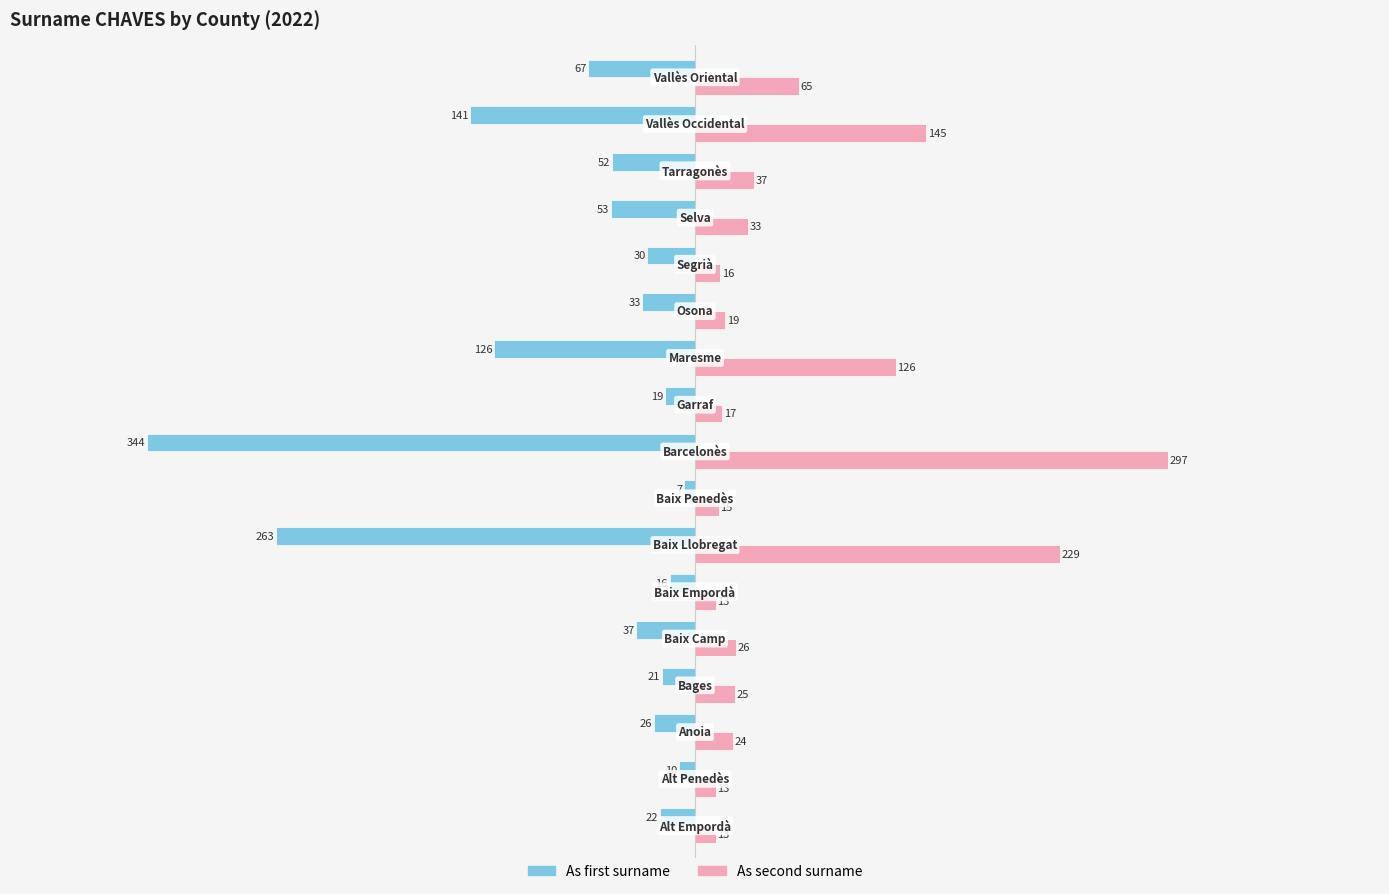

What is the maximum value shown in the chart?

297